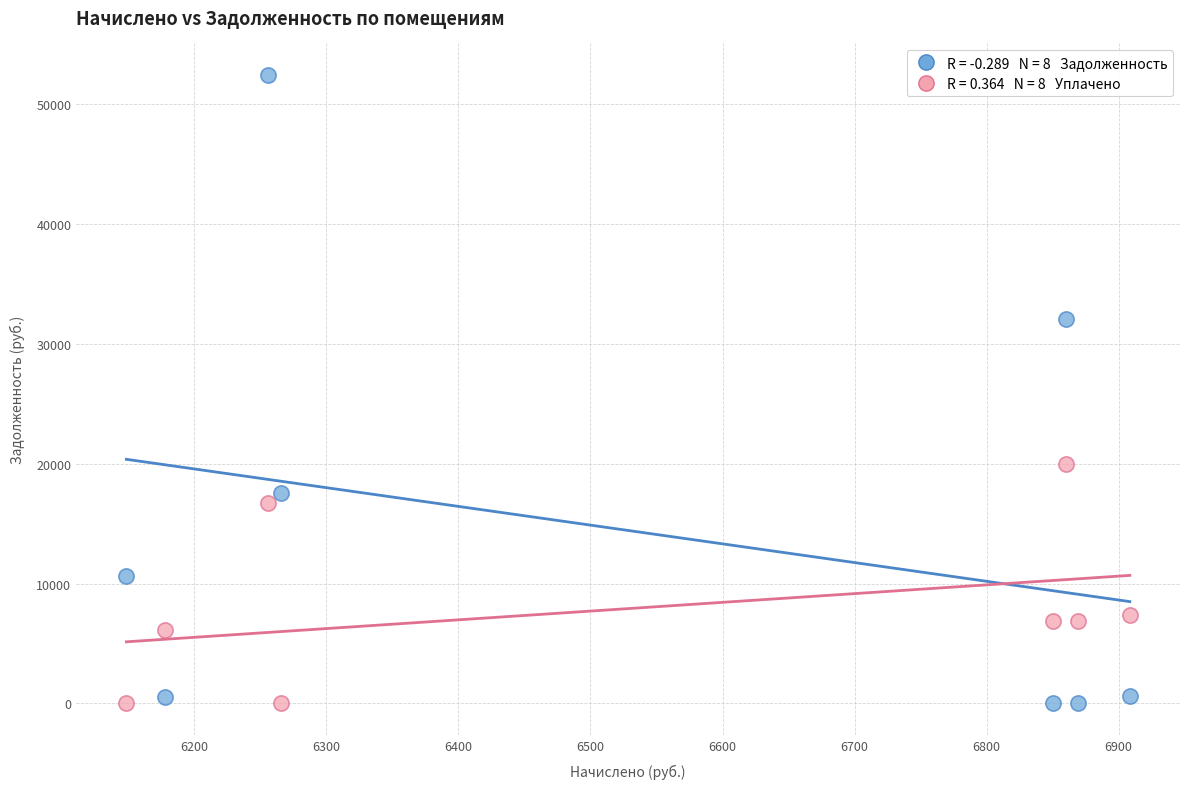

Across all data points, what is the range of Y values (max minus min)?

52434.3